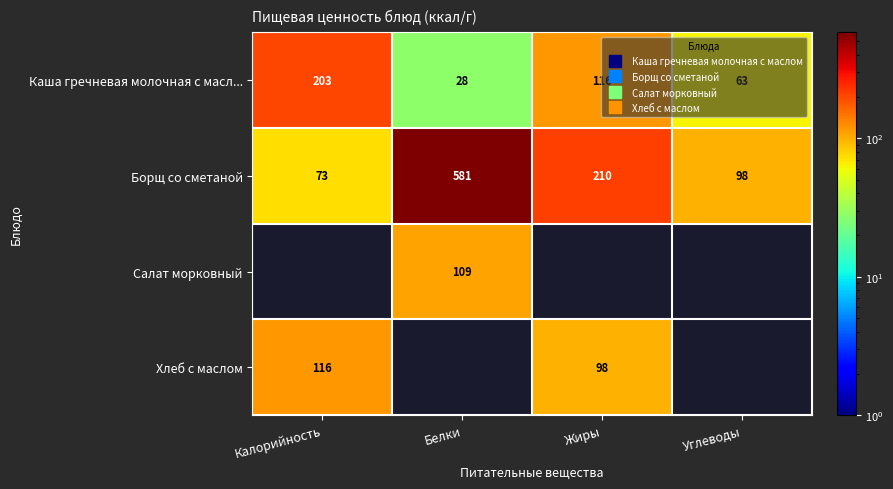

Between Белки and Углеводы, which is larger?

Углеводы